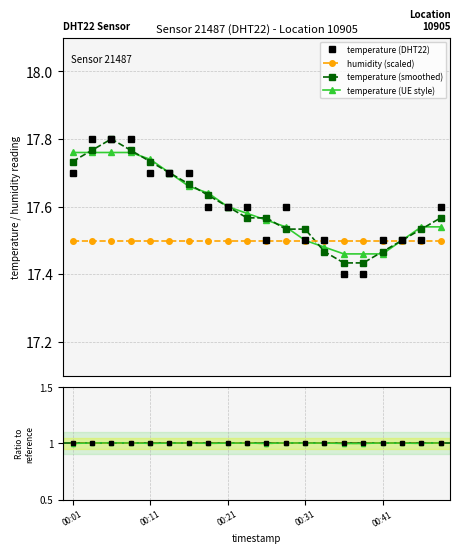

Rank the categories by value from highest to lowest.

00:03, 00:06, 00:08, 00:01, 00:11, 00:13, 00:16, 00:18, 00:21, 00:23, 00:28, 00:48, 00:26, 00:31, 00:33, 00:41, 00:43, 00:46, 00:36, 00:38